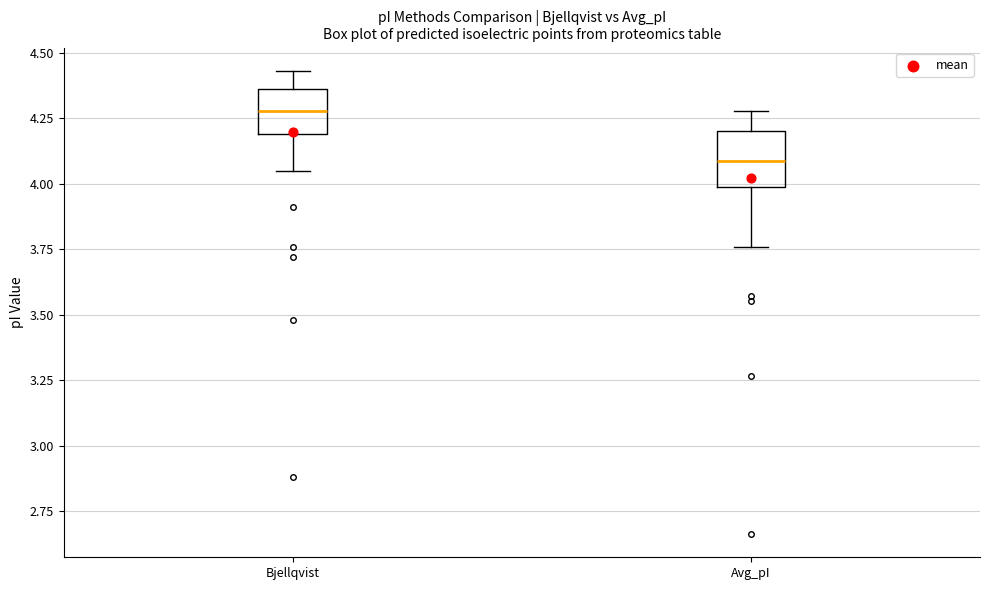

Reading left to right, transcribe this box plot: for each box, give where its median line is, the range the box spans, and where its two whiskers end, as read against the y-axis. The values are not printed on the chart, so give them approximately, as read against the axis.

Bjellqvist: median 4.30, box 4.20 to 4.35, whiskers 4.05 to 4.45
Avg_pI: median 4.10, box 4.00 to 4.20, whiskers 3.75 to 4.30